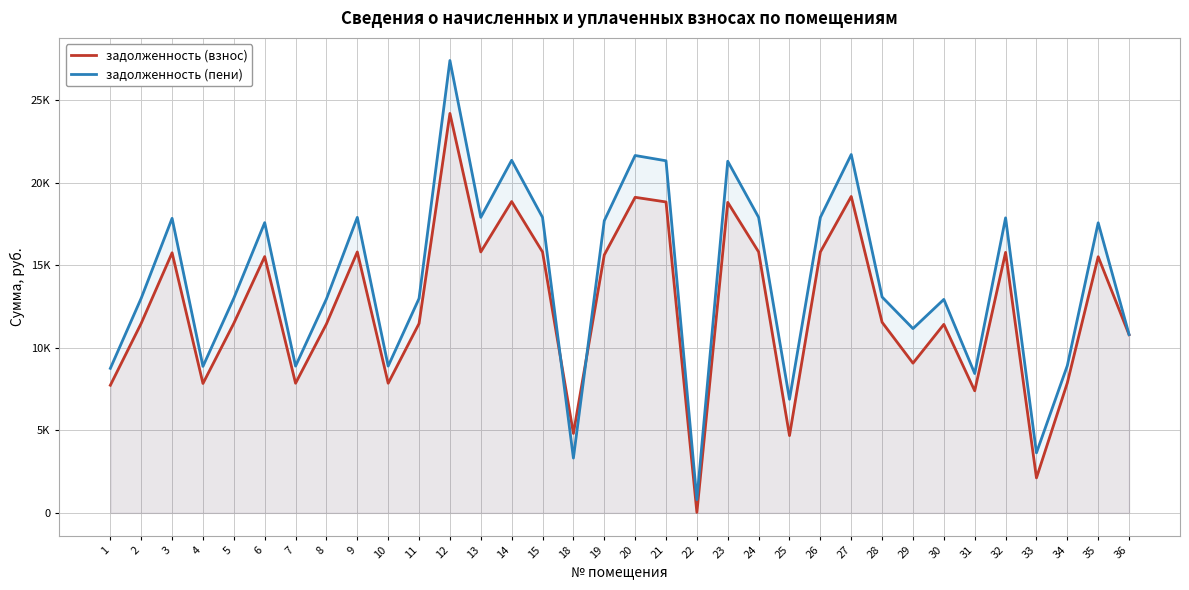

What is the minimum value for задолженность (взнос)?

31.8